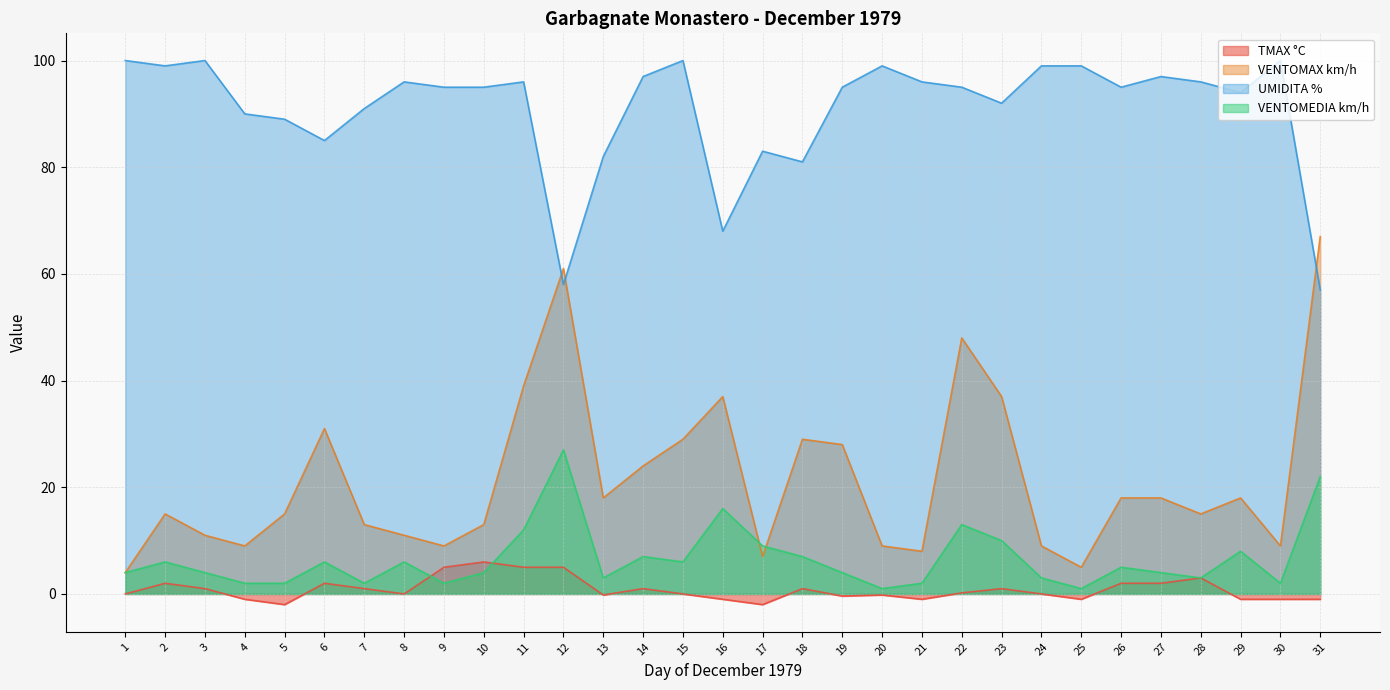

Reading right to left, what are all the values shown in this chart?

TMAX °C: 31=-1.0	30=-1.0	29=-1.0	28=3.0	27=2.0	26=2.0	25=-1.0	24=0.0	23=1.0	22=0.2	21=-1.0	20=-0.2	19=-0.4	18=1.0	17=-2.0	16=-1.0	15=0.0	14=1.0	13=-0.2	12=5.0	11=5.0	10=6.0	9=5.0	8=0.0	7=1.0	6=2.0	5=-2.0	4=-1.0	3=1.0	2=2.0	1=0.0
VENTOMAX km/h: 31=67.0	30=9.0	29=18.0	28=15.0	27=18.0	26=18.0	25=5.0	24=9.0	23=37.0	22=48.0	21=8.0	20=9.0	19=28.0	18=29.0	17=7.0	16=37.0	15=29.0	14=24.0	13=18.0	12=61.0	11=39.0	10=13.0	9=9.0	8=11.0	7=13.0	6=31.0	5=15.0	4=9.0	3=11.0	2=15.0	1=4.0
UMIDITA %: 31=57.0	30=100.0	29=94.0	28=96.0	27=97.0	26=95.0	25=99.0	24=99.0	23=92.0	22=95.0	21=96.0	20=99.0	19=95.0	18=81.0	17=83.0	16=68.0	15=100.0	14=97.0	13=82.0	12=58.0	11=96.0	10=95.0	9=95.0	8=96.0	7=91.0	6=85.0	5=89.0	4=90.0	3=100.0	2=99.0	1=100.0
VENTOMEDIA km/h: 31=22.0	30=2.0	29=8.0	28=3.0	27=4.0	26=5.0	25=1.0	24=3.0	23=10.0	22=13.0	21=2.0	20=1.0	19=4.0	18=7.0	17=9.0	16=16.0	15=6.0	14=7.0	13=3.0	12=27.0	11=12.0	10=4.0	9=2.0	8=6.0	7=2.0	6=6.0	5=2.0	4=2.0	3=4.0	2=6.0	1=4.0